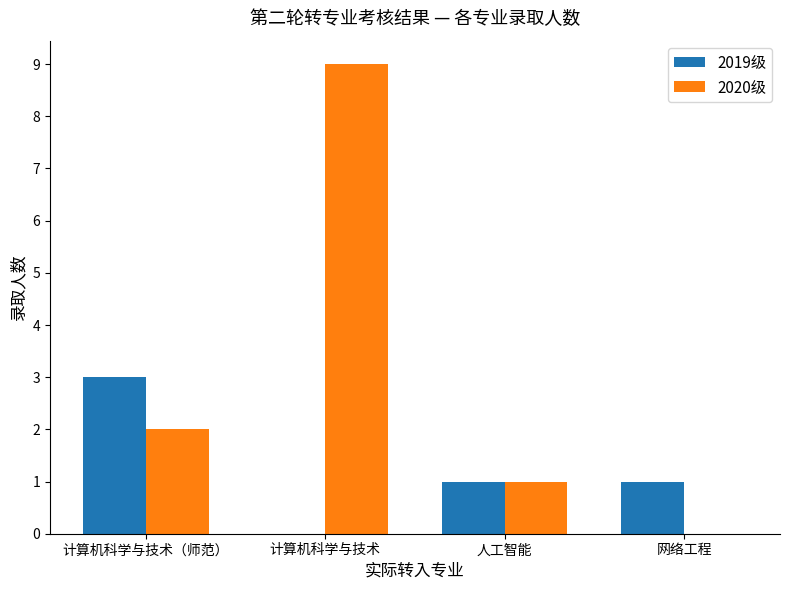

Reading left to right, what are all the values shown in this chart?

2019级: 计算机科学与技术（师范）=3	计算机科学与技术=0	人工智能=1	网络工程=1
2020级: 计算机科学与技术（师范）=2	计算机科学与技术=9	人工智能=1	网络工程=0